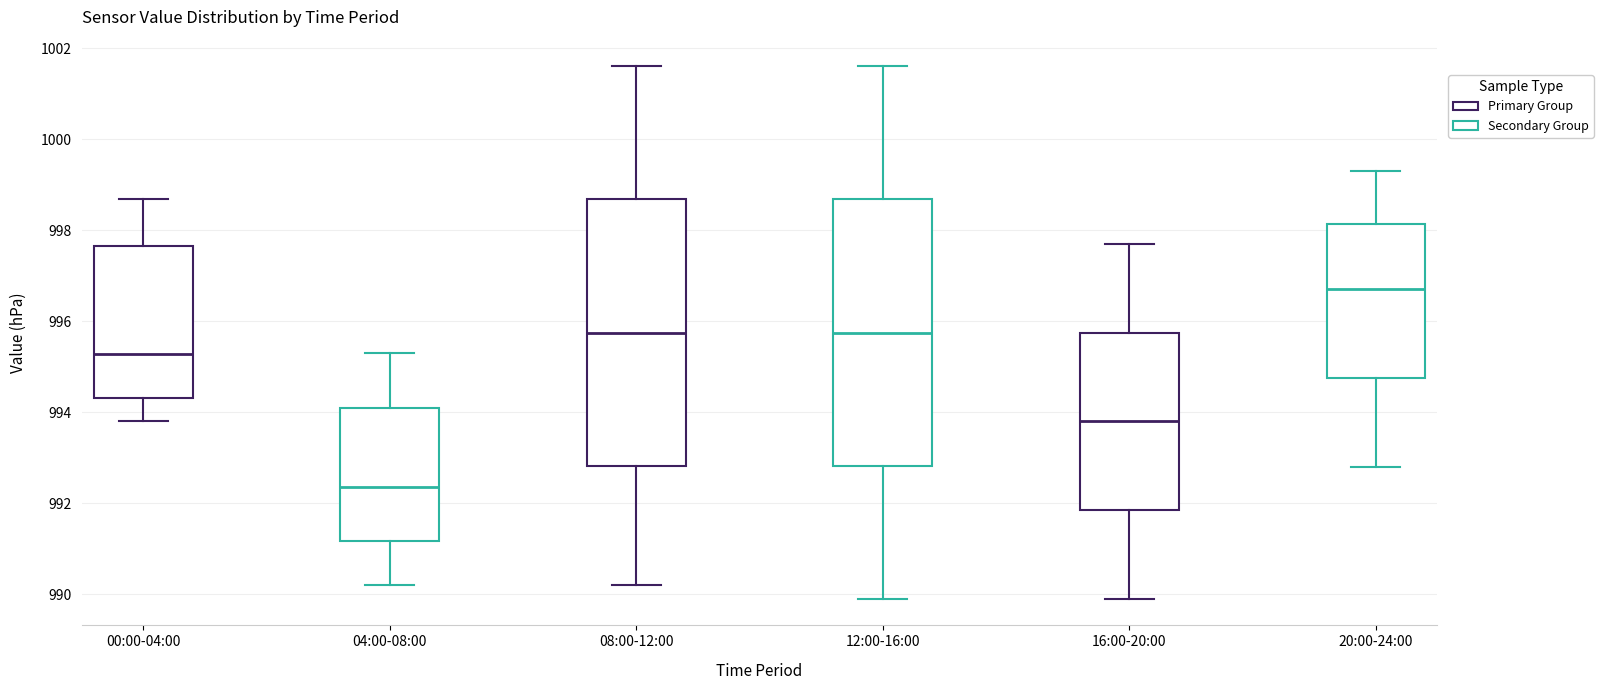

Which box's median line is the lowest?

04:00-08:00